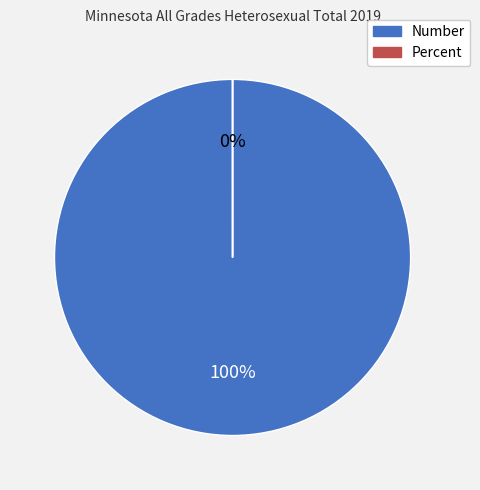

Which slice is the largest?

Number